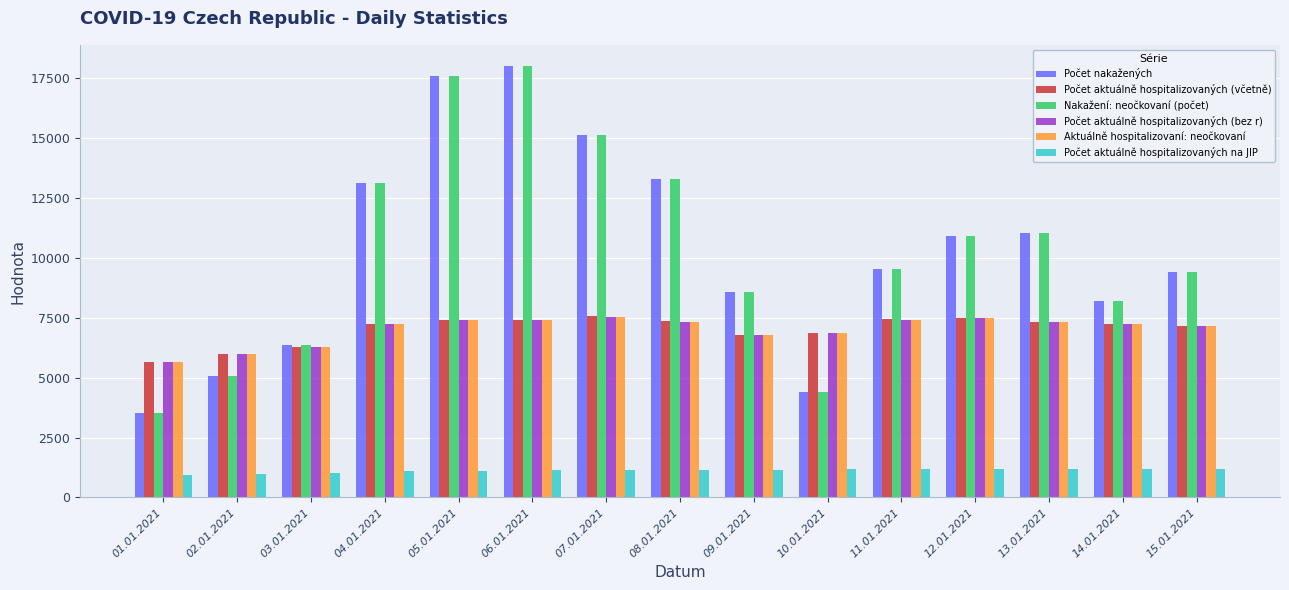

The Aktuálně hospitalizovaní: neočkovaní series shows 9964 at 07.01.2021. True or false?

False